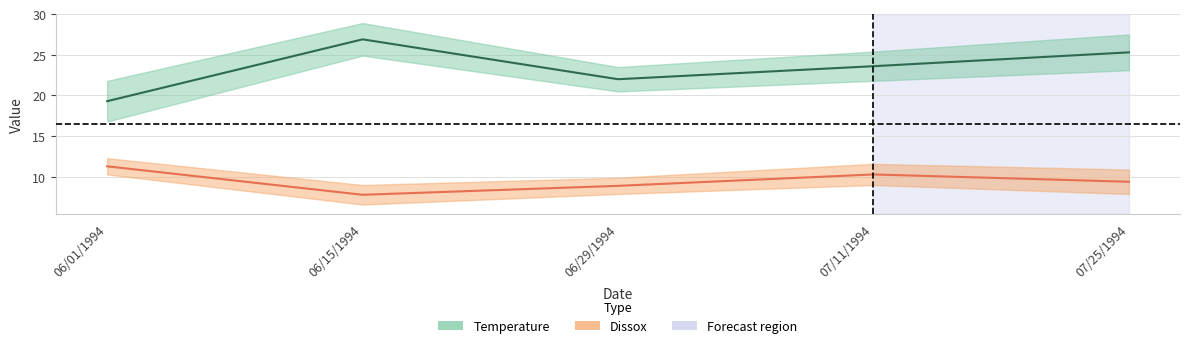

List the labels in order of Dissox value, smallest first.

06/15/1994, 06/29/1994, 07/25/1994, 07/11/1994, 06/01/1994